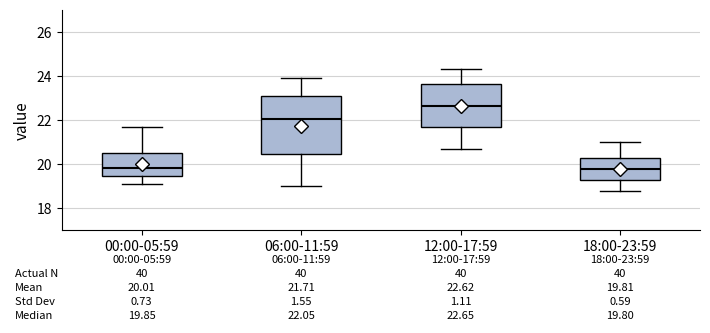

Which box is the tallest, from its lower edge to its upper edge?

06:00-11:59